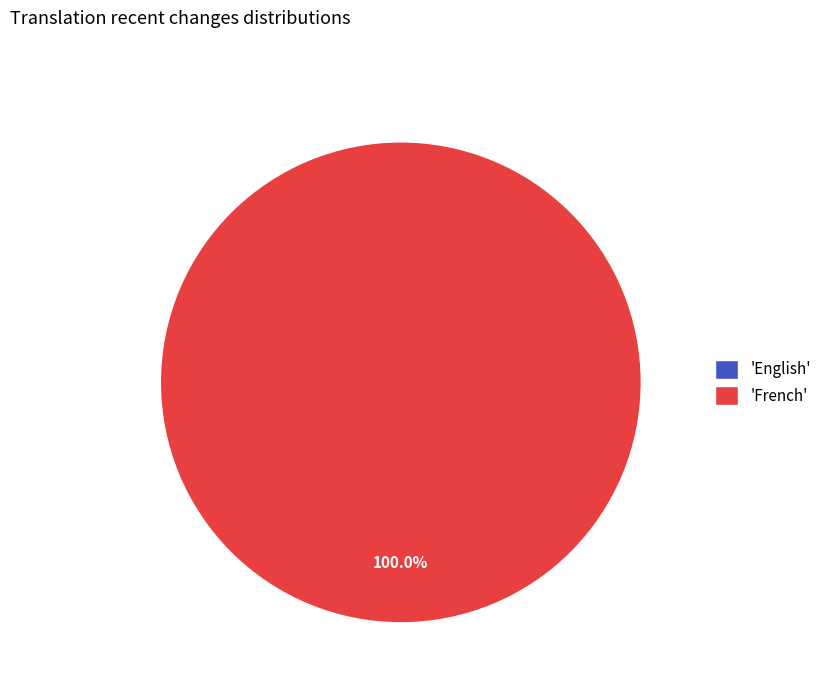

Is the sum of English and French greater than half?

Yes